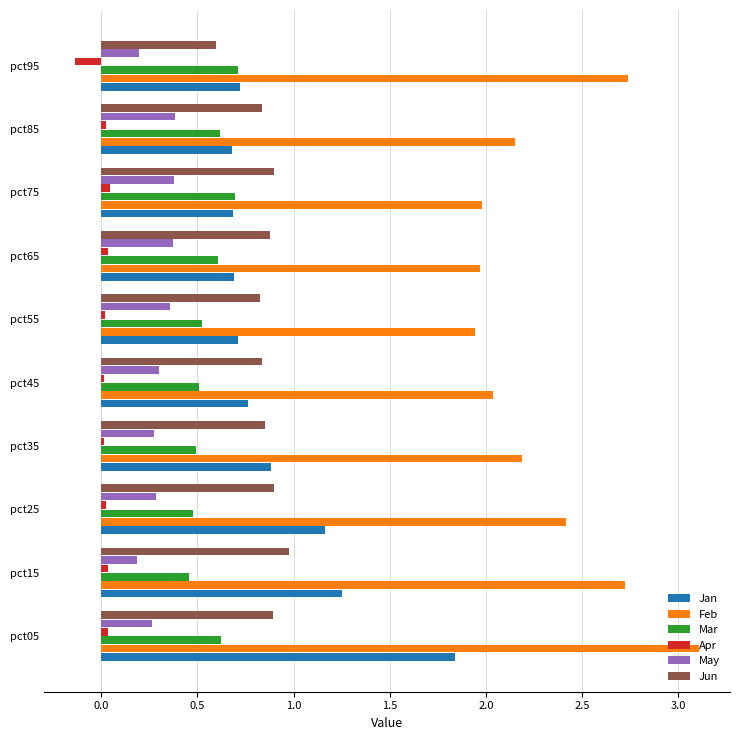

Which category has the highest value across all series?

pct05